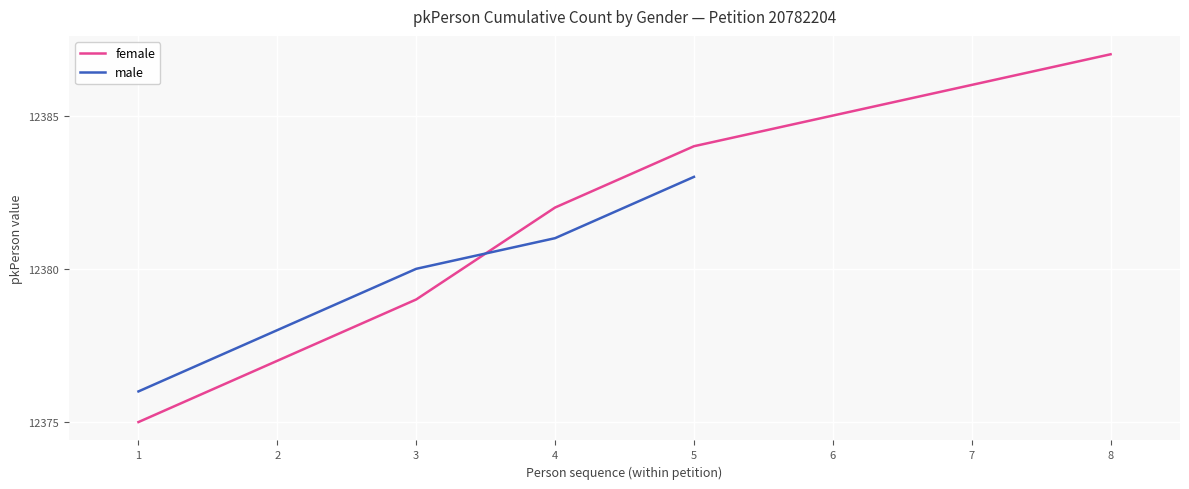

True or false: female has a value of 12384 at 5.

True